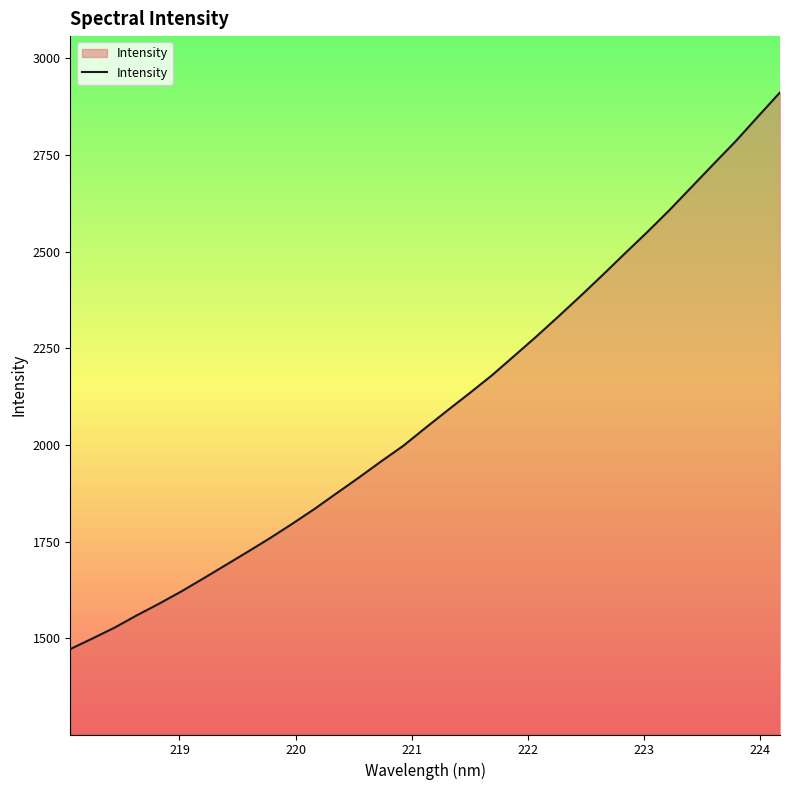

What is the minimum value shown in the chart?

1472.5